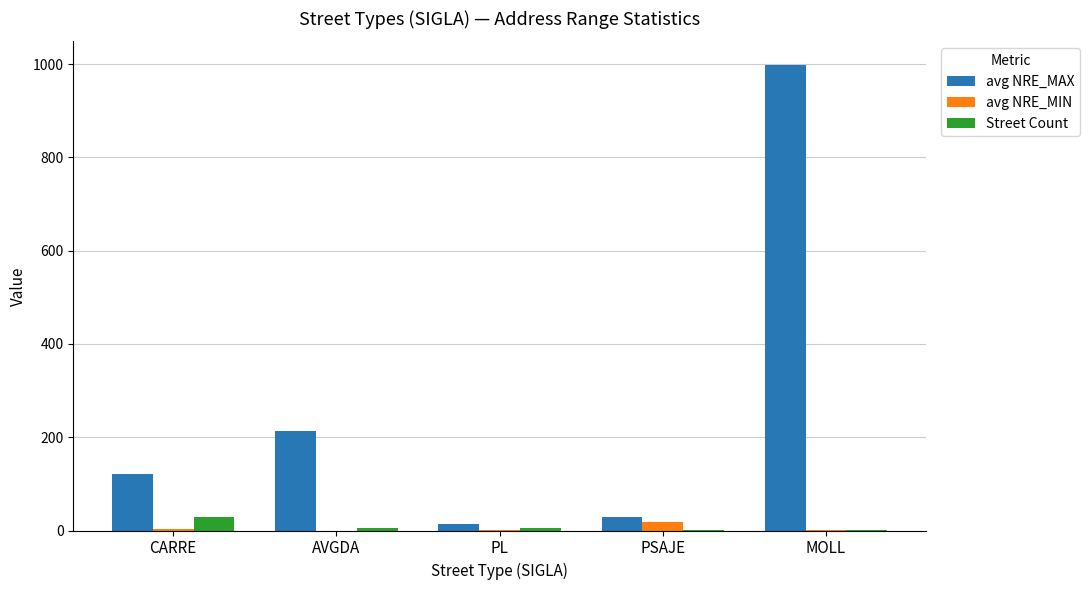

True or false: avg NRE_MAX has a value of 999.0 at MOLL.

True